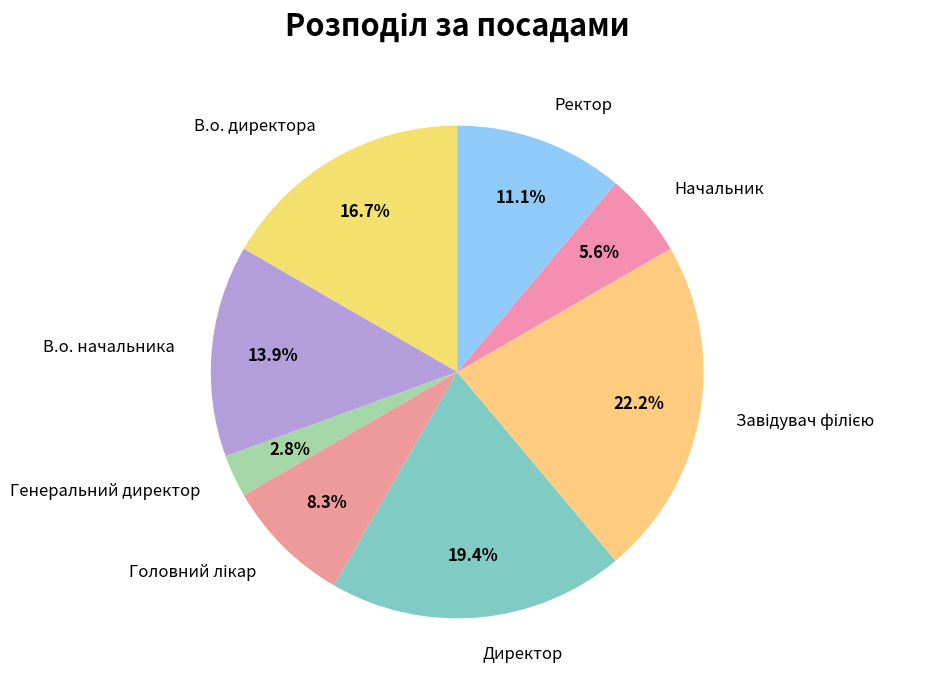

To the nearest percent, what percentage of the pie is В.о. начальника?

14%